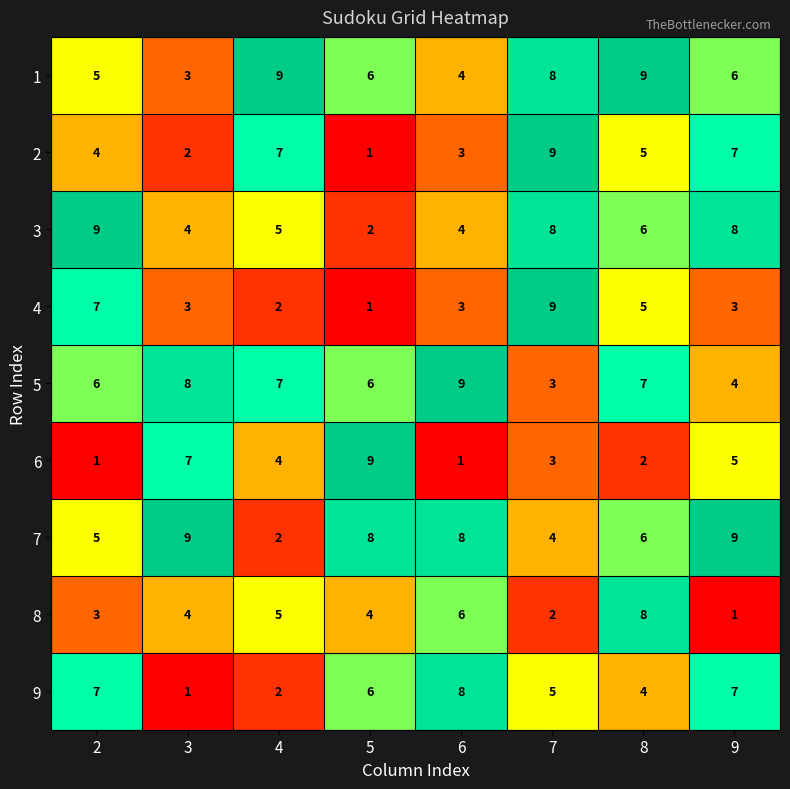

True or false: 9 has a value of 7 at 2.

True